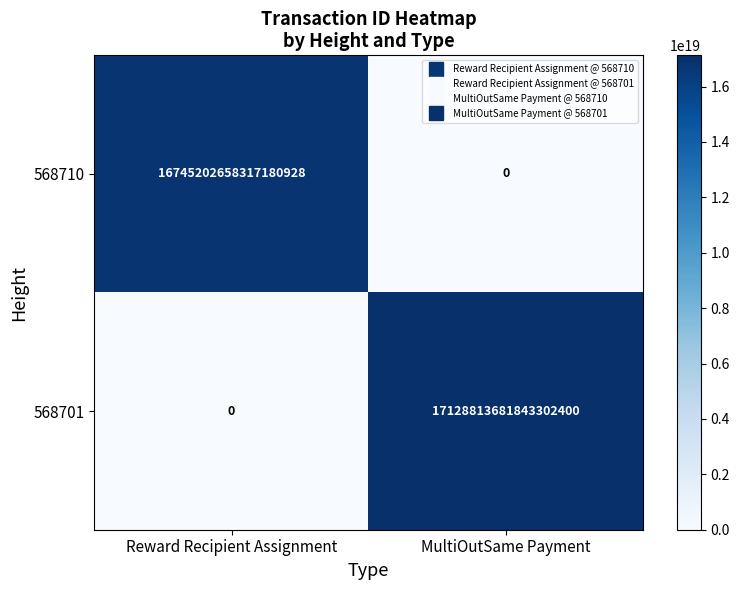

Between Reward Recipient Assignment and MultiOutSame Payment, which series saw the biggest shift?

568701